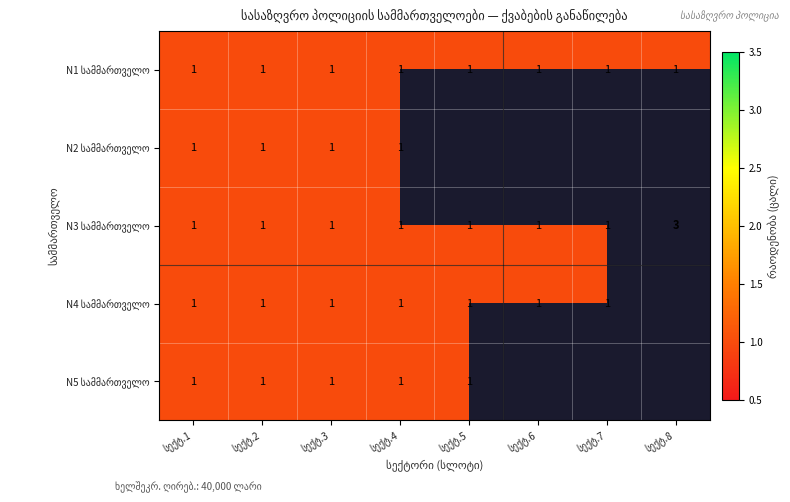

At how many categories does at least one series exceed 1?

1